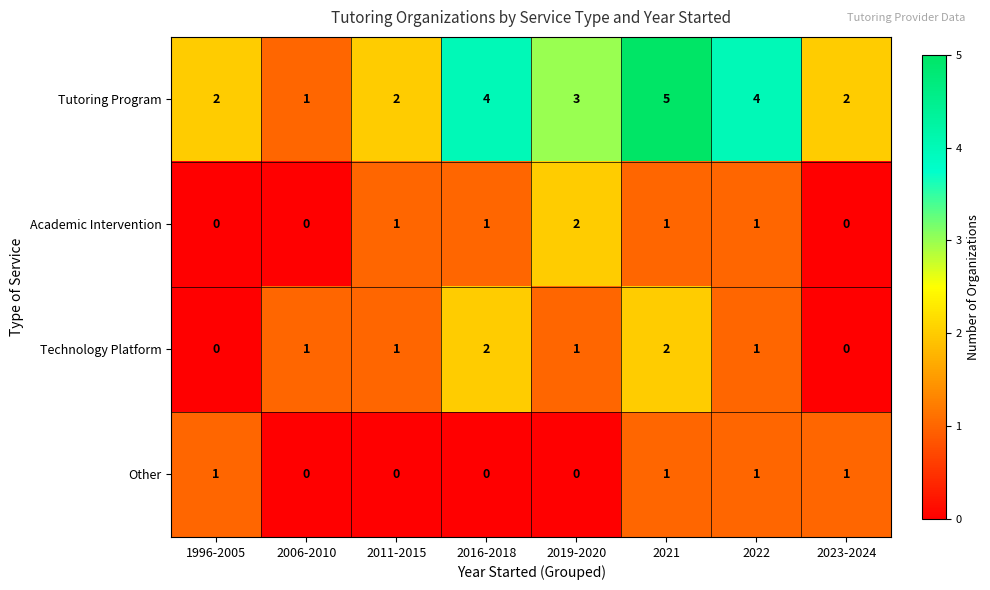

At which category is the sum across all series the highest?

2021